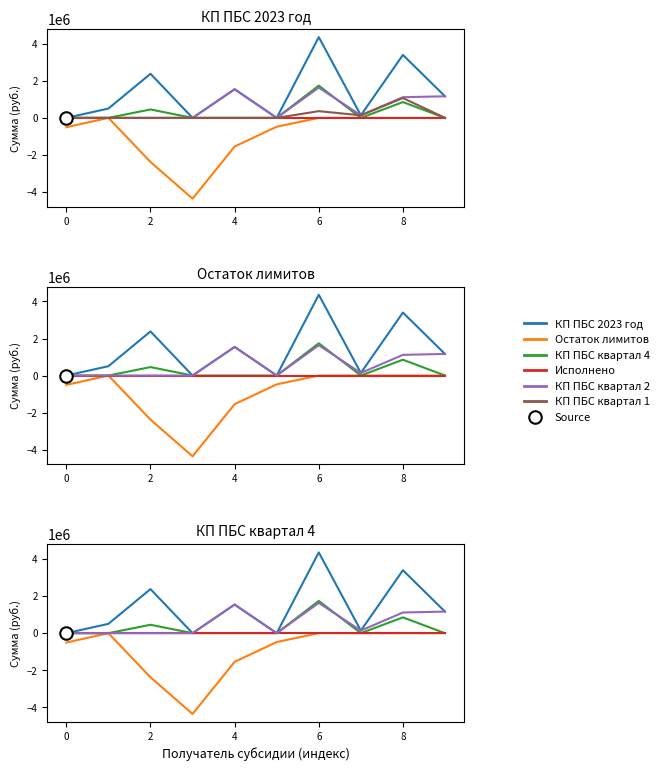

What is the maximum value for КП ПБС квартал 4?

1742300